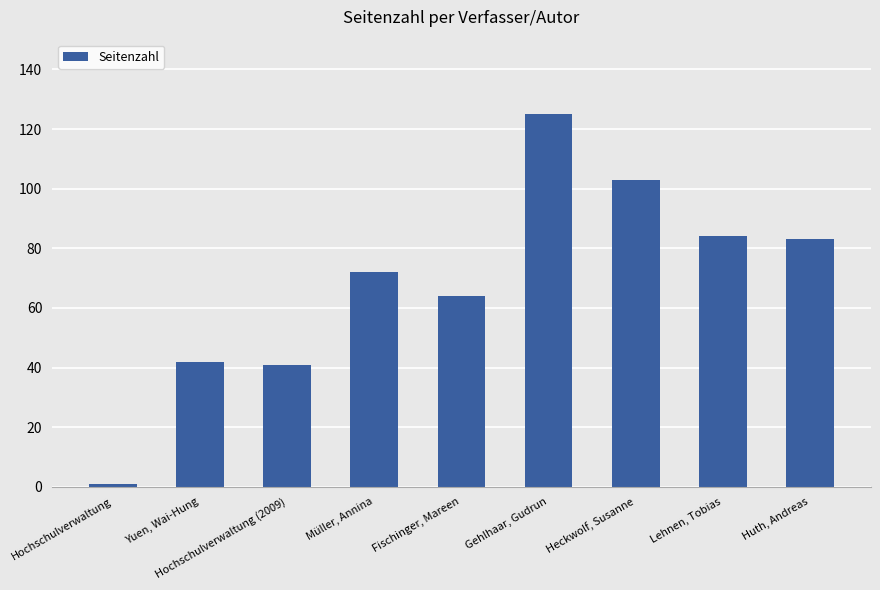

What is the value of the 3rd bar from the left?

41